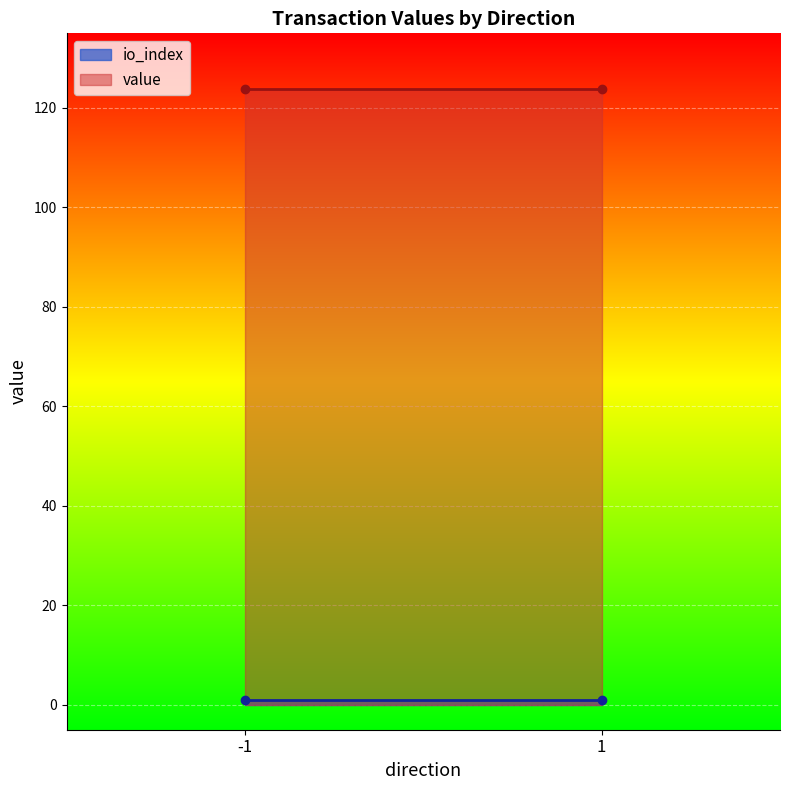

How many values in the value series exceed 123?

2